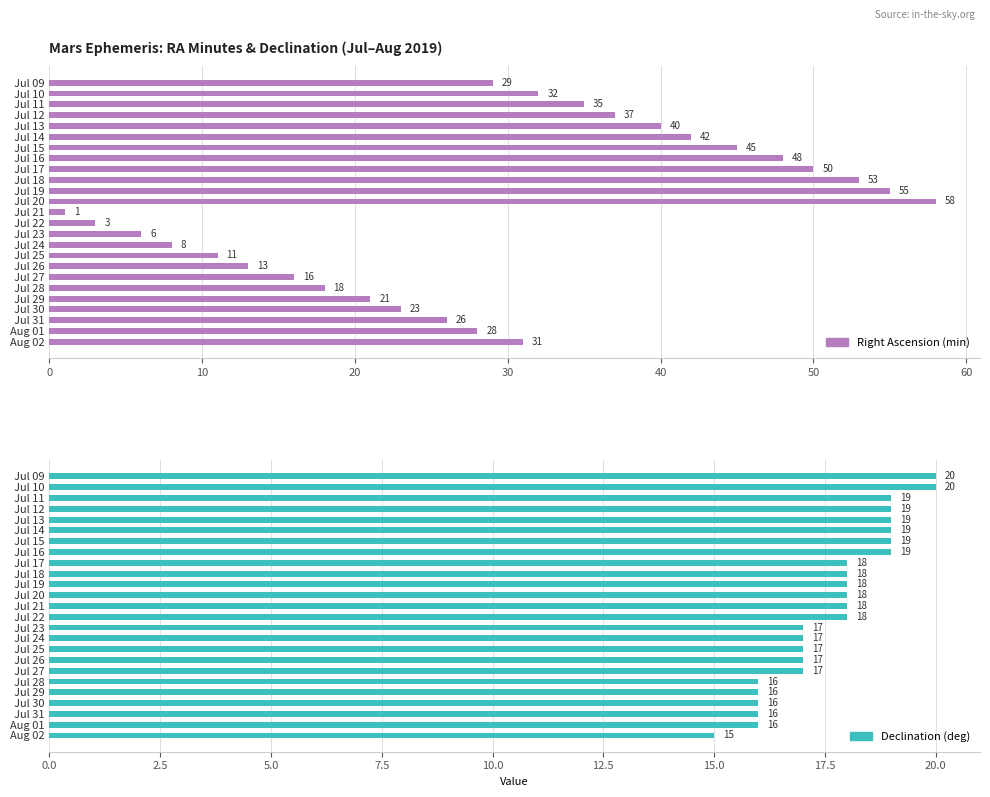

What are all the series names shown in the legend?

Right Ascension (min), Declination (deg)